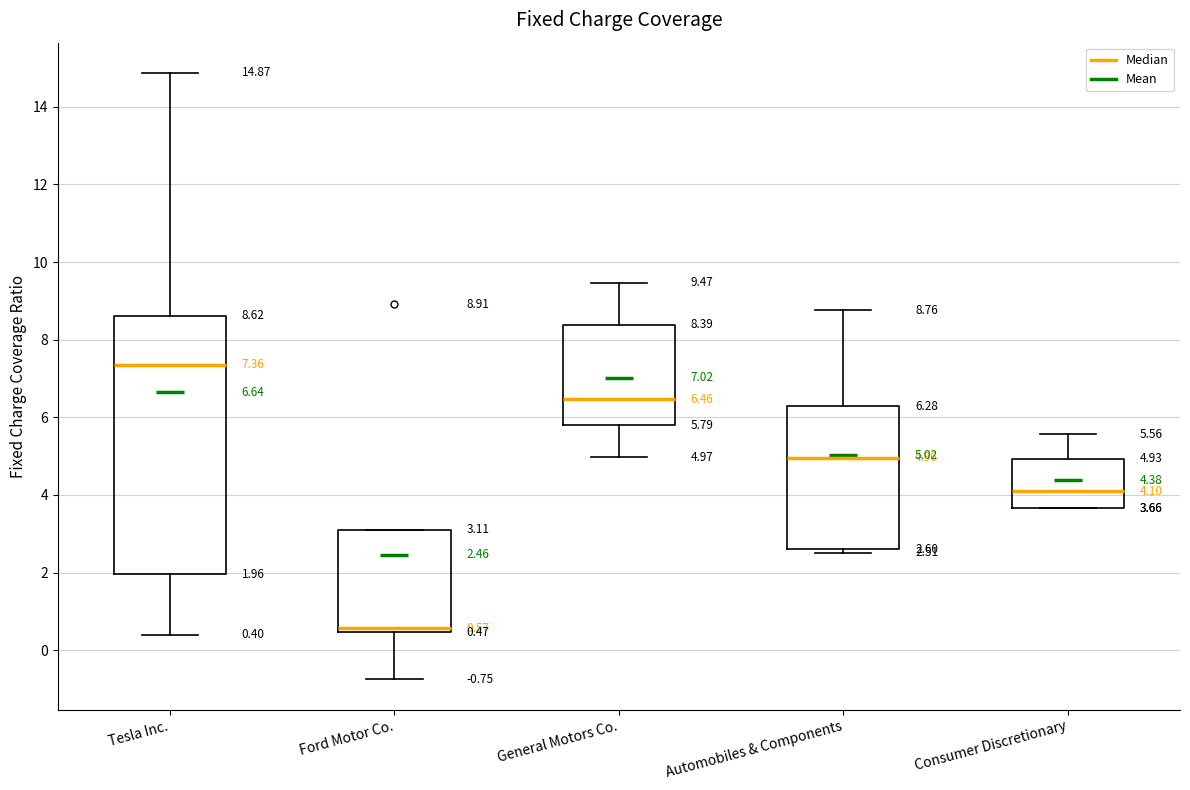

Which box's median line is the lowest?

Ford Motor Co.